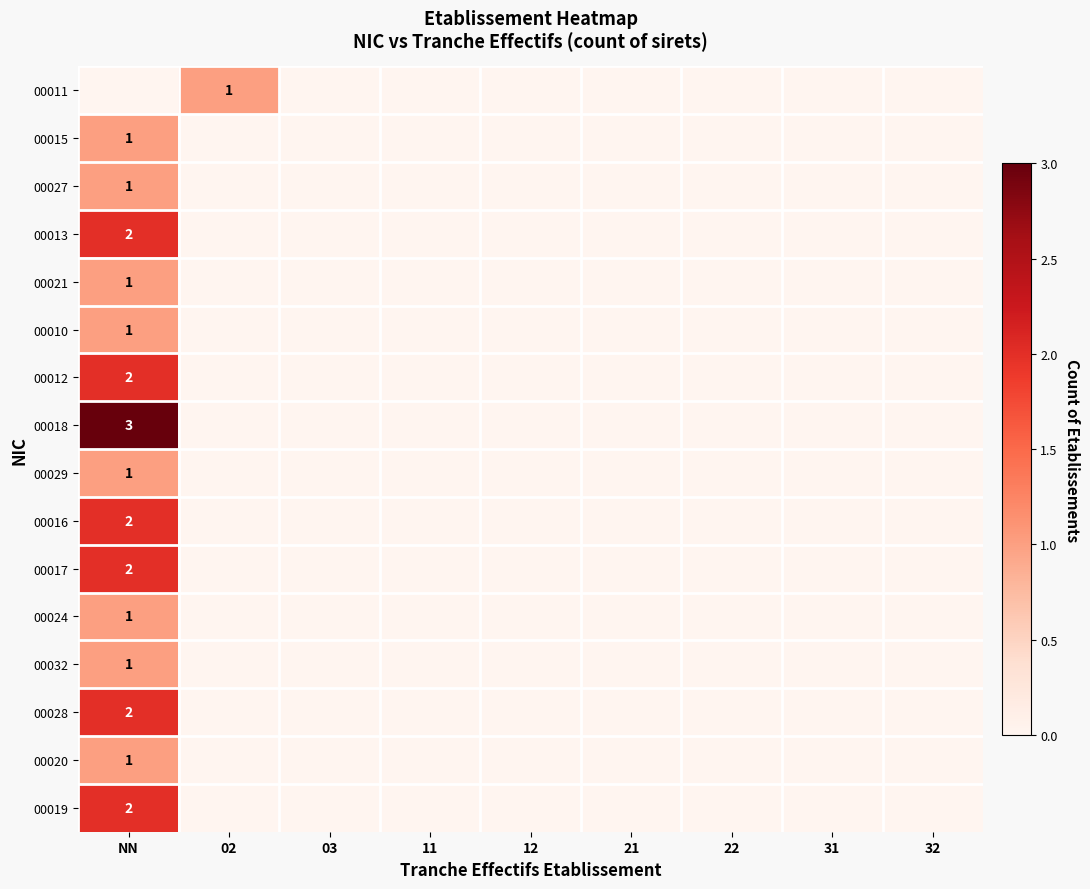

At which category is the sum across all series the highest?

NN